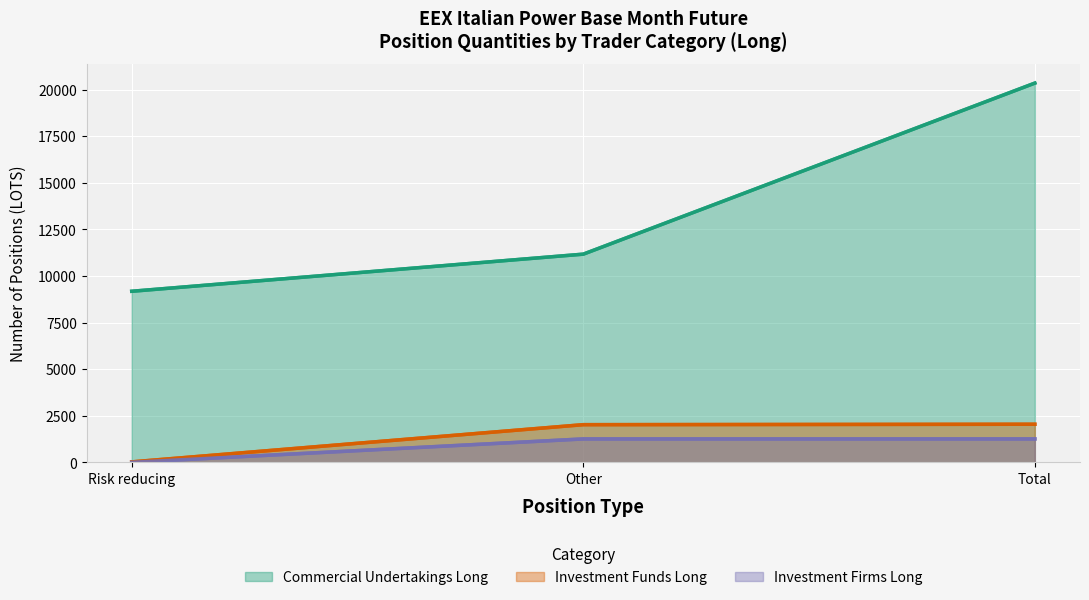

What is the difference between the maximum and minimum values in the Investment Firms Long series?

1256.0